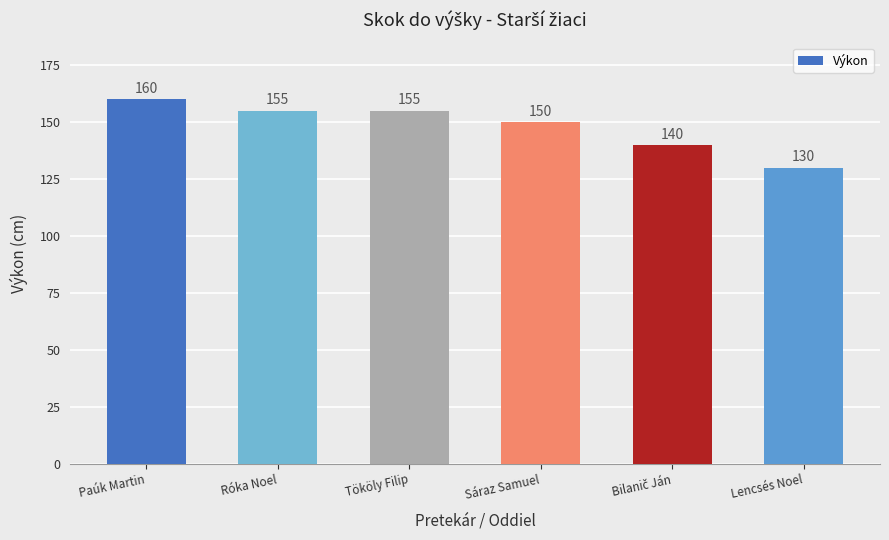

Is it true that the value at Paúk Martin is 75?

False